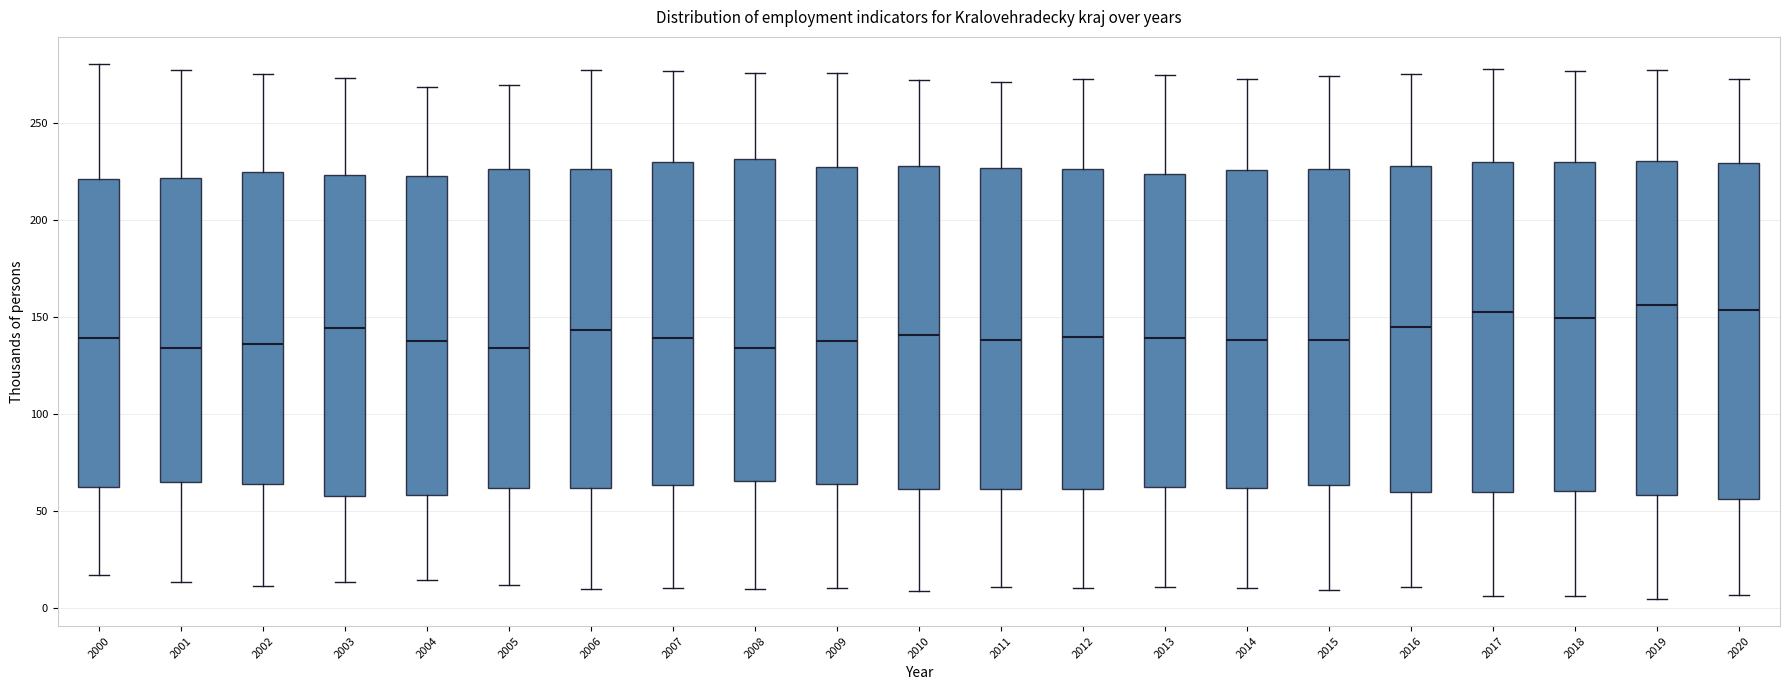

Reading left to right, transcribe this box plot: for each box, give where its median line is, the range the box spans, and where its two whiskers end, as read against the y-axis. The values are not printed on the chart, so give them approximately, as read against the axis.

2000: median 140, box 60 to 220, whiskers 15 to 280
2001: median 135, box 65 to 220, whiskers 15 to 280
2002: median 135, box 65 to 225, whiskers 10 to 275
2003: median 145, box 60 to 225, whiskers 15 to 275
2004: median 140, box 60 to 225, whiskers 15 to 270
2005: median 135, box 60 to 225, whiskers 10 to 270
2006: median 145, box 60 to 225, whiskers 10 to 275
2007: median 140, box 65 to 230, whiskers 10 to 275
2008: median 135, box 65 to 230, whiskers 10 to 275
2009: median 140, box 65 to 225, whiskers 10 to 275
2010: median 140, box 60 to 230, whiskers 10 to 270
2011: median 140, box 60 to 225, whiskers 10 to 270
2012: median 140, box 60 to 225, whiskers 10 to 275
2013: median 140, box 65 to 225, whiskers 10 to 275
2014: median 140, box 60 to 225, whiskers 10 to 275
2015: median 140, box 65 to 225, whiskers 10 to 275
2016: median 145, box 60 to 230, whiskers 10 to 275
2017: median 155, box 60 to 230, whiskers 5 to 280
2018: median 150, box 60 to 230, whiskers 5 to 275
2019: median 155, box 60 to 230, whiskers 5 to 275
2020: median 155, box 55 to 230, whiskers 5 to 275